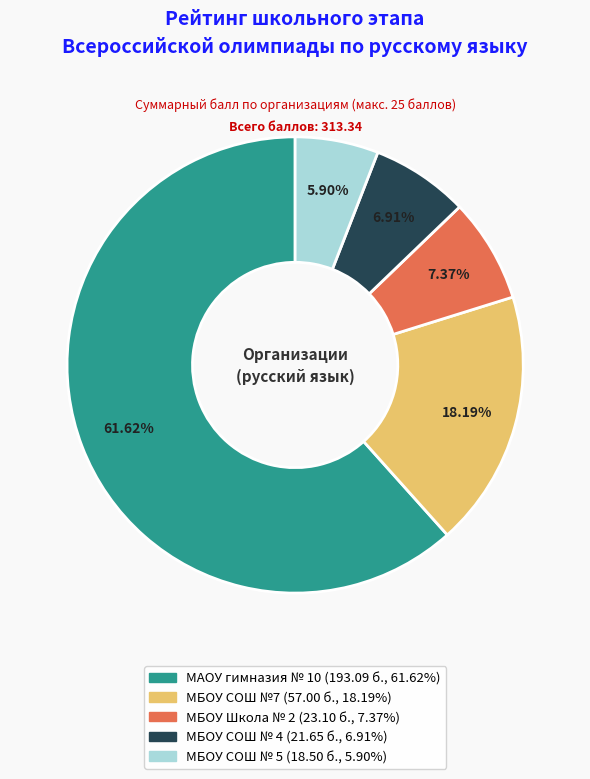

Is there a majority slice in this chart?

Yes